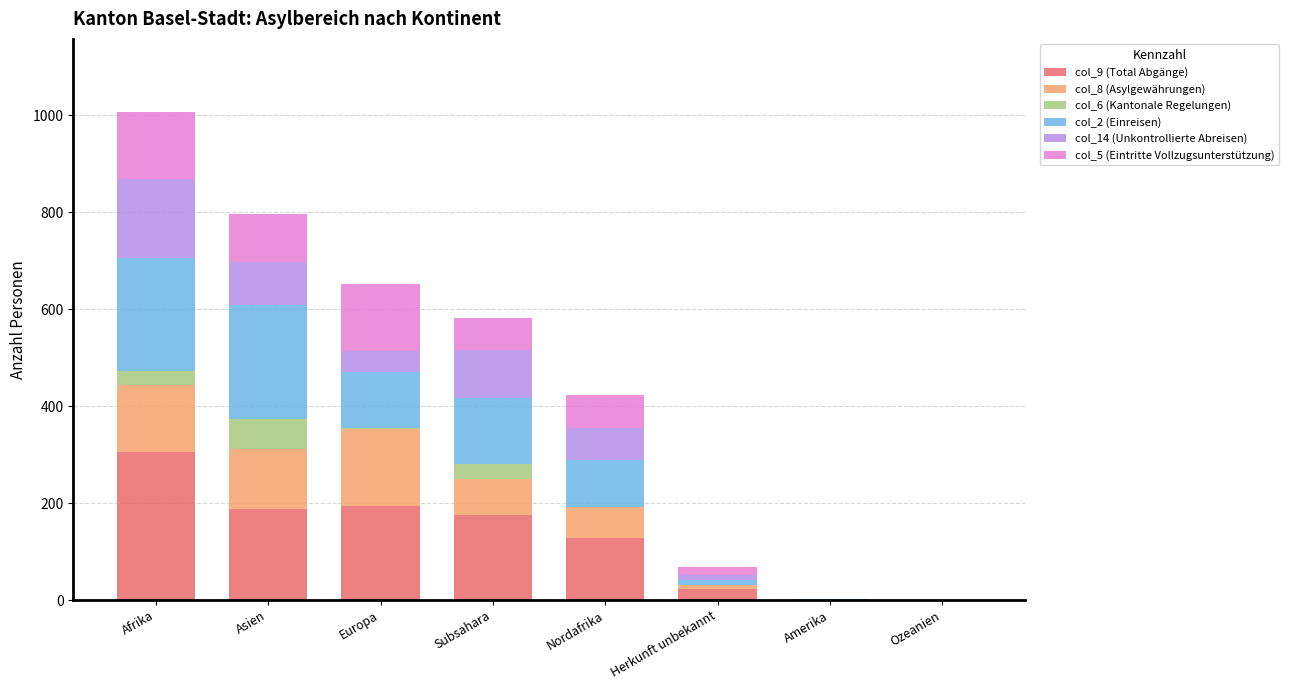

True or false: col_9 (Total Abgänge) has a value of 176 at Subsahara.

True